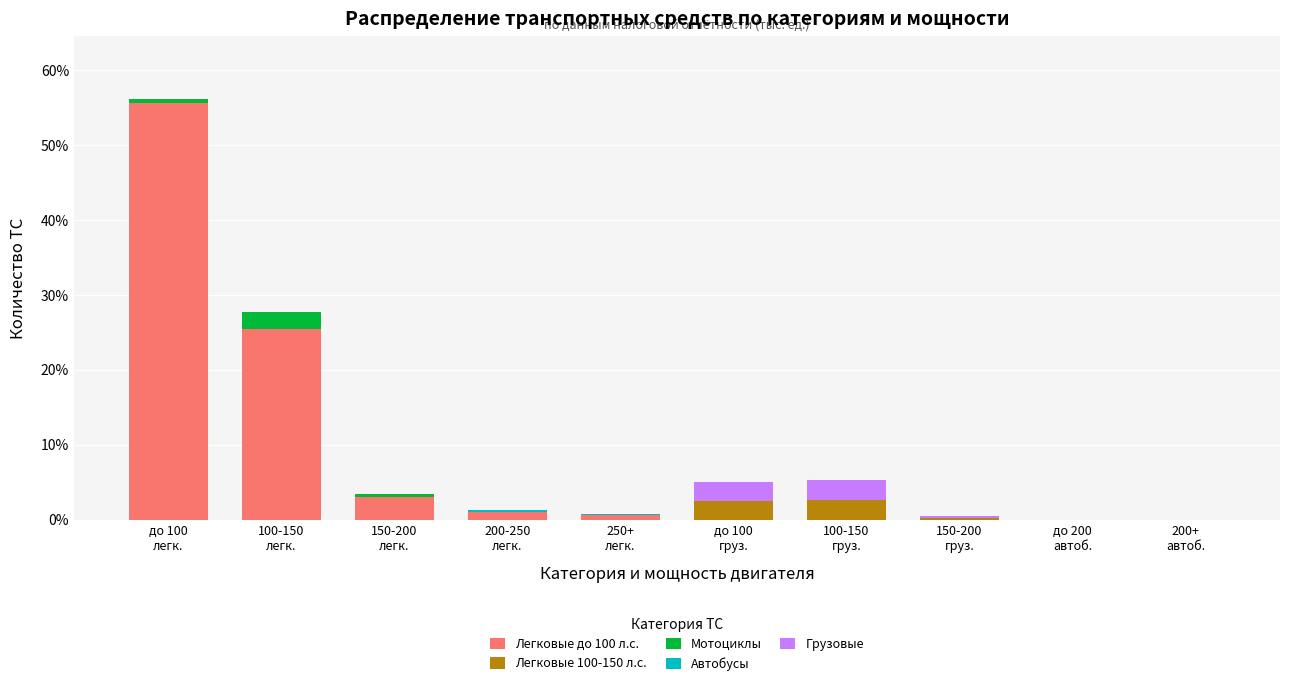

What is the highest value of the Легковые до 100 л.с. series?

55.7